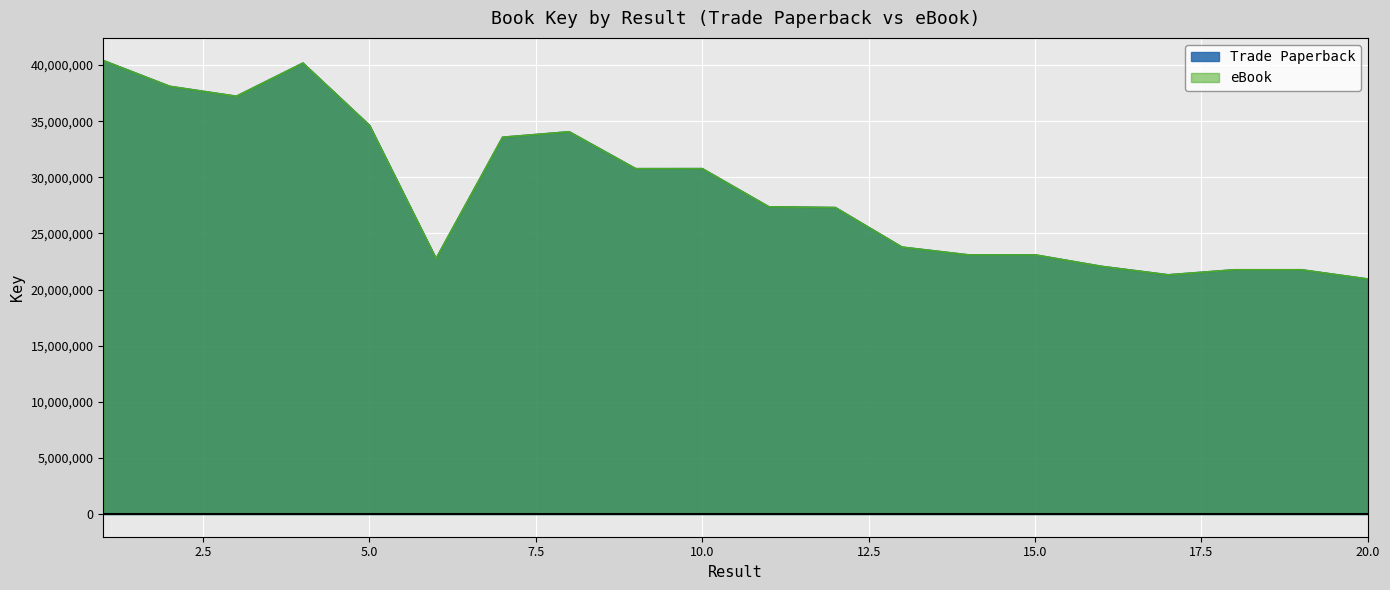

Reading left to right, transcribe all the data shown in this chart.

Trade Paperback: 1=40405399	2=38104177	3=37223214	4=40179109	5=34627149	6=22754600	7=33570694	8=34059258	9=30768242	10=30772004	11=27373568	12=27303828	13=23781823	14=23089517	15=23089352	16=22066144	17=21312460	18=21763091	19=21762994	20=20939462
eBook: 1=40405399	2=38104177	3=37223214	4=40179109	5=34627149	6=22754600	7=33570694	8=34059258	9=30768242	10=30772004	11=27373568	12=27303828	13=23781823	14=23089517	15=23089352	16=22066144	17=21312460	18=21763091	19=21762994	20=20939462